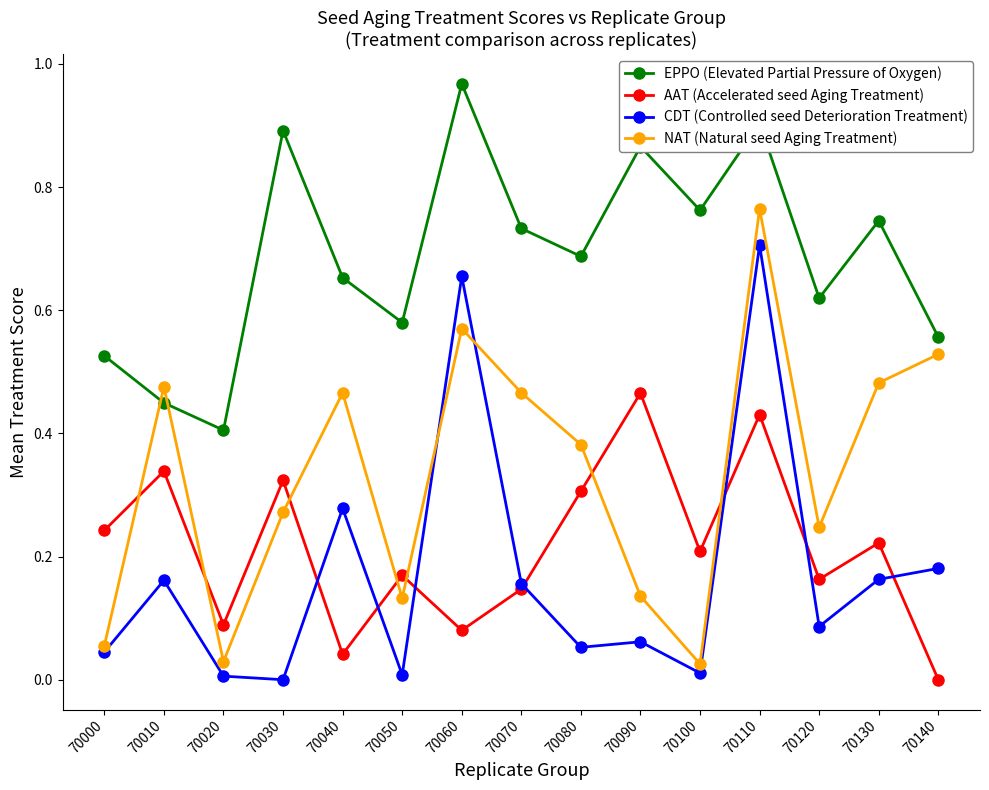

How many lines are shown in the chart?

4